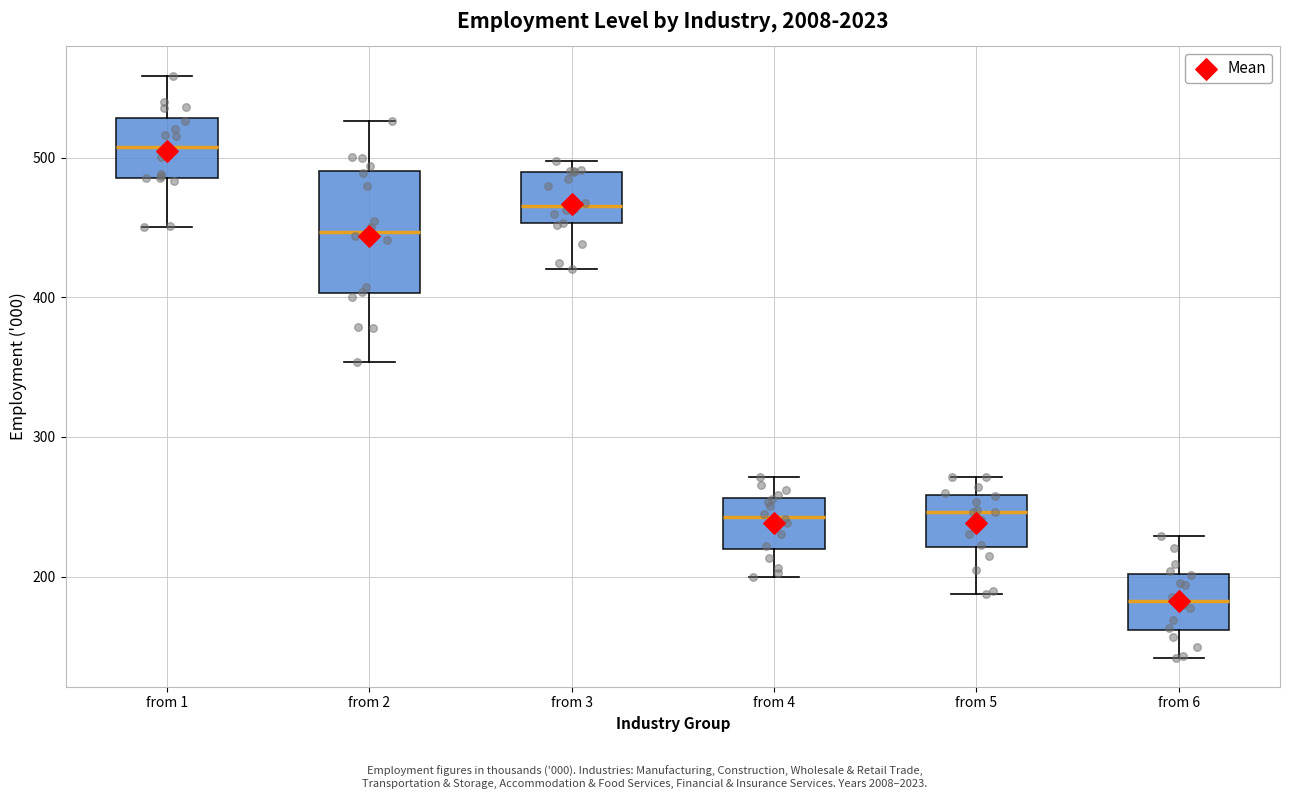

Where is the lower edge of the box for from 3 on the y-axis? The values are not printed on the chart, so give them approximately, as read against the axis.

450